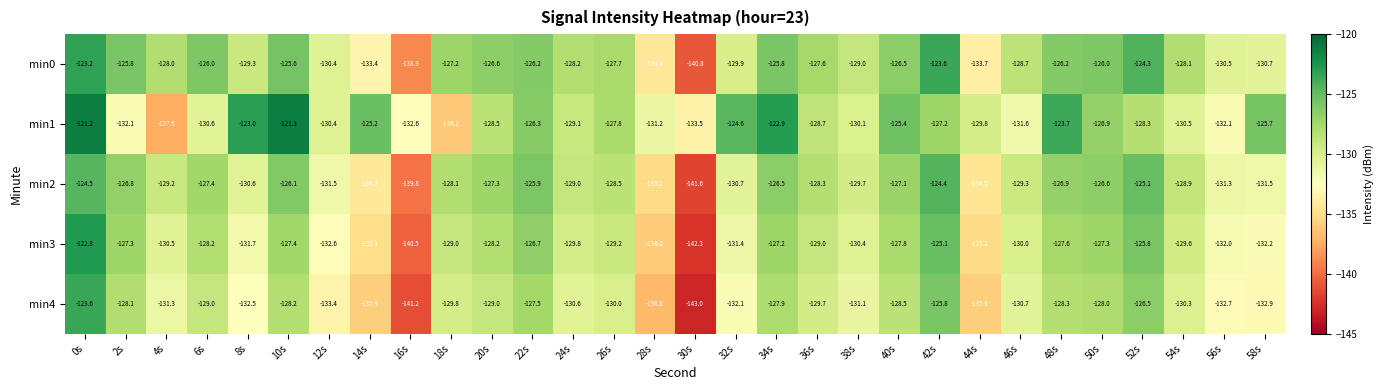

What is the difference between the maximum and second lowest values in the min3 series?

17.7